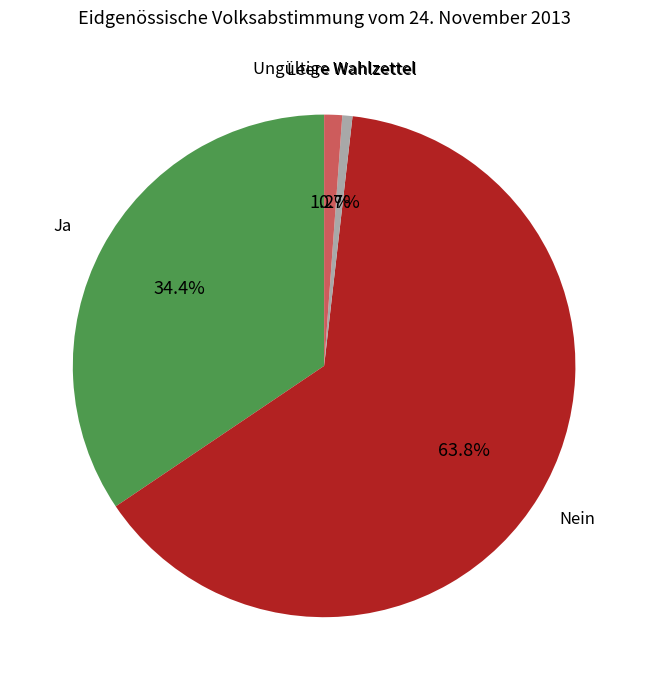

What percentage do Leere Wahlzettel and Nein together represent?

64.4%